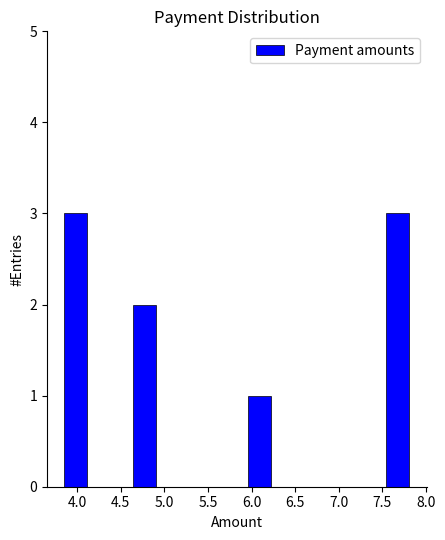

How tall is the bar that spans 3.85 to 4.10 on the x-axis? Neither the bar edges nor the heights are printed on the chart, so give them approximately, as read against the axes.

3